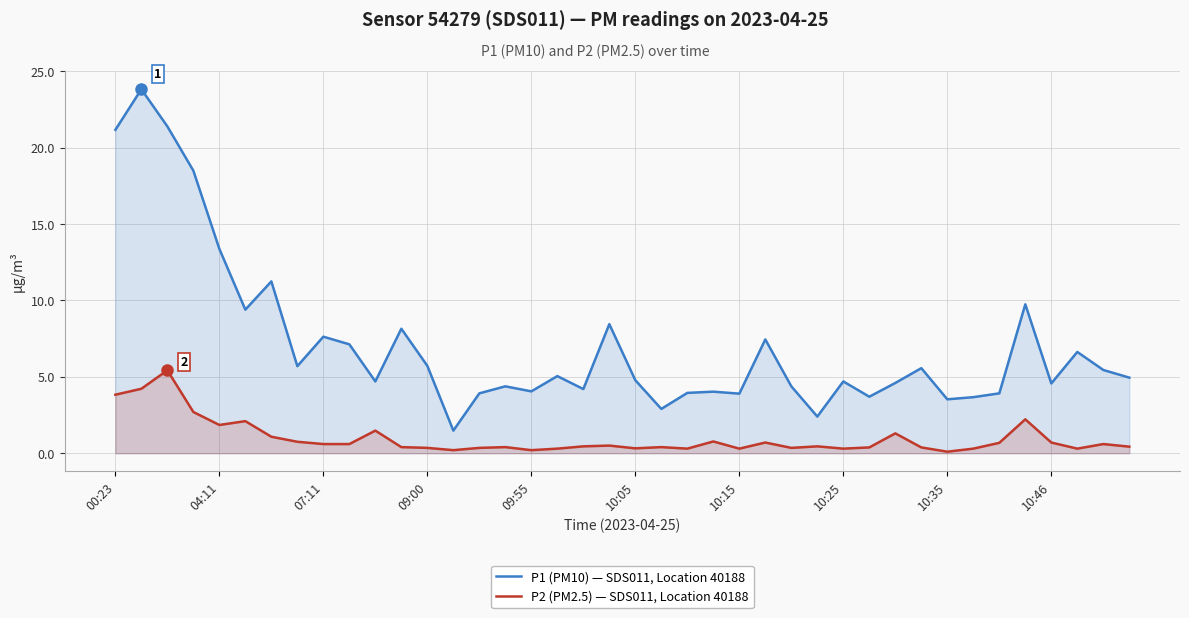

List the series in order of their overall mean, highest first.

P1 (PM10) — SDS011, Location 40188, P2 (PM2.5) — SDS011, Location 40188